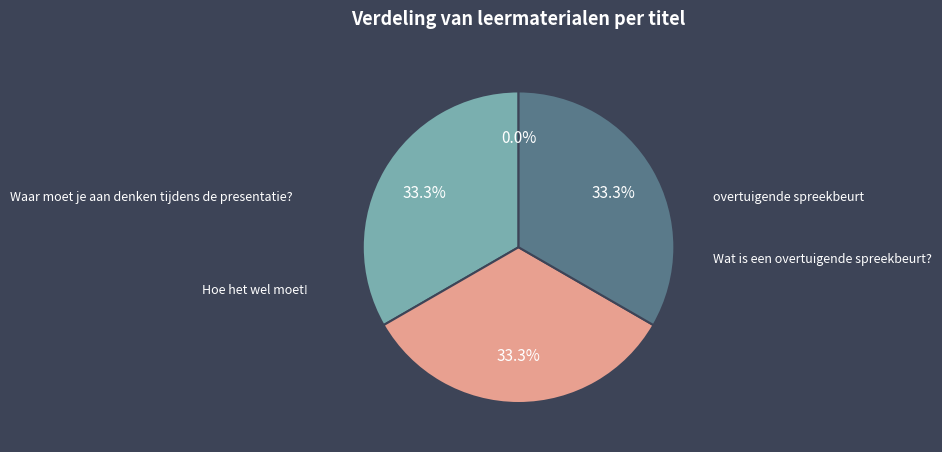

The Hoe het wel moet! slice represents 41% of the pie. True or false?

False